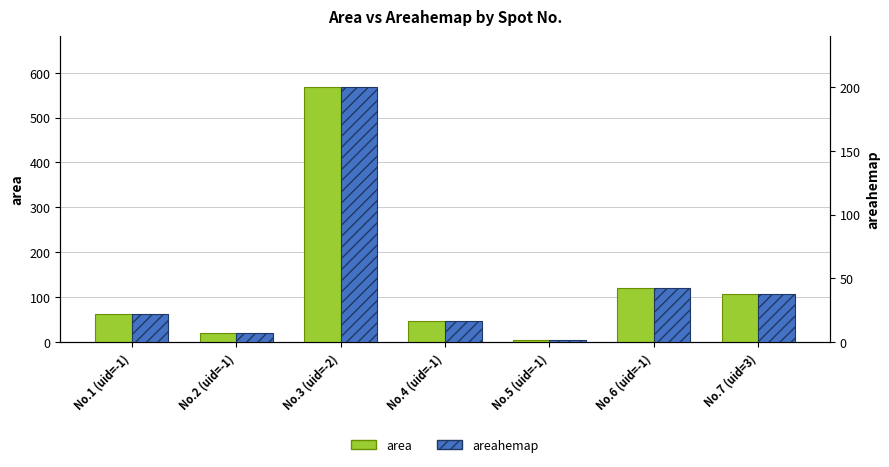

List the labels in order of area value, smallest first.

No.5 (uid=-1), No.2 (uid=-1), No.4 (uid=-1), No.1 (uid=-1), No.7 (uid=3), No.6 (uid=-1), No.3 (uid=-2)